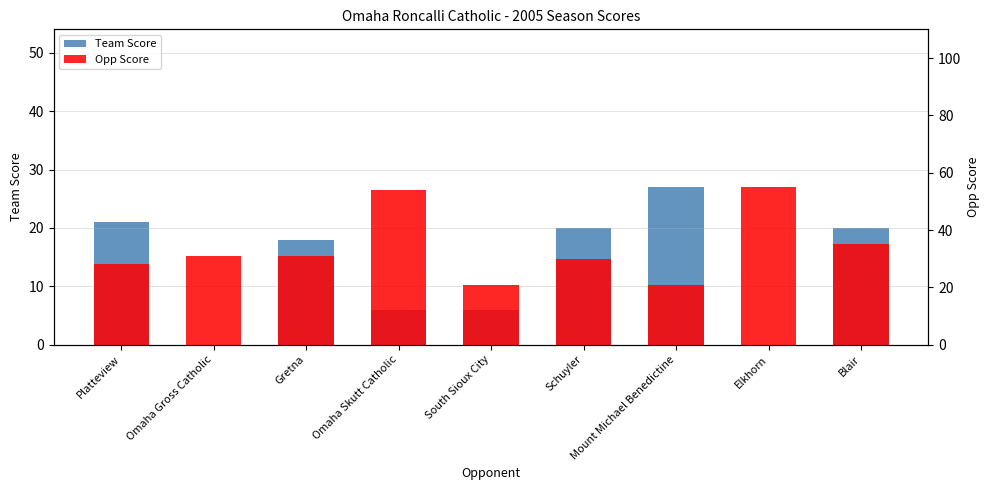

What is the label of the 1st bar from the right?

Blair